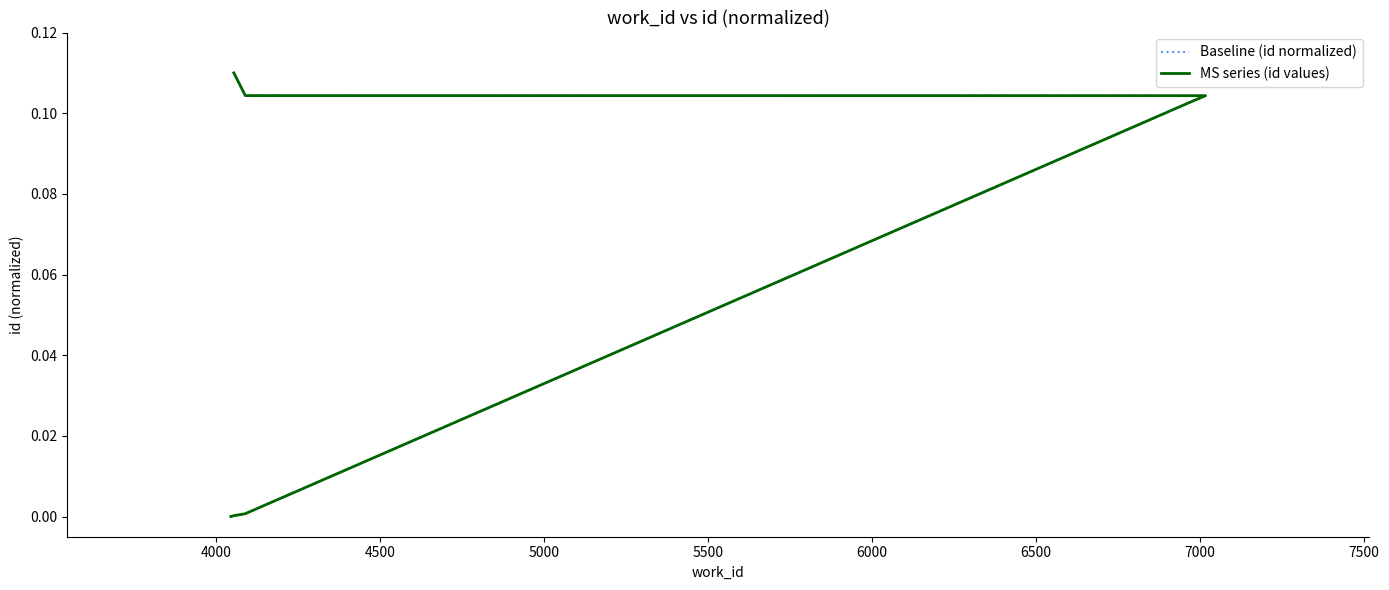

True or false: MS series (id values) and Baseline (id normalized) cross at least once.

False